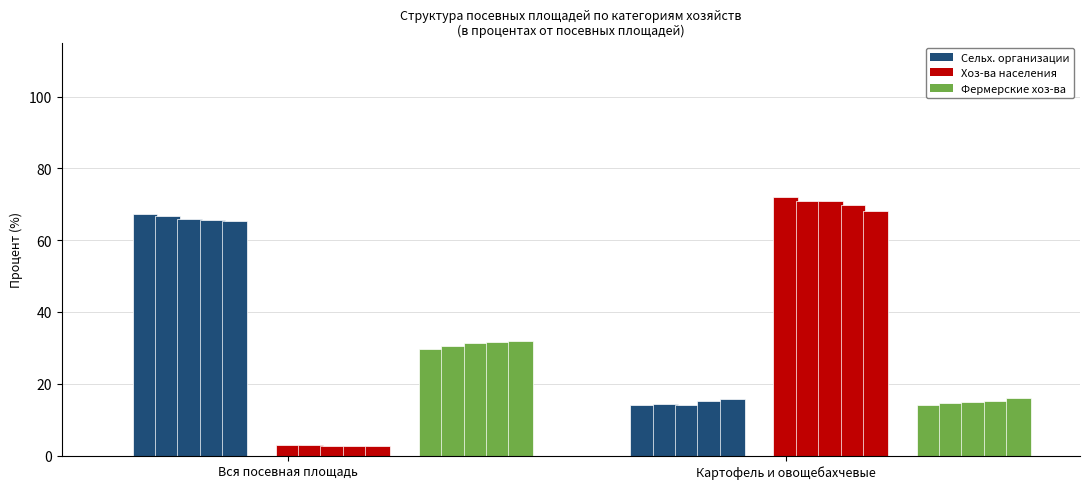

Count the number of data series in this chart.

3